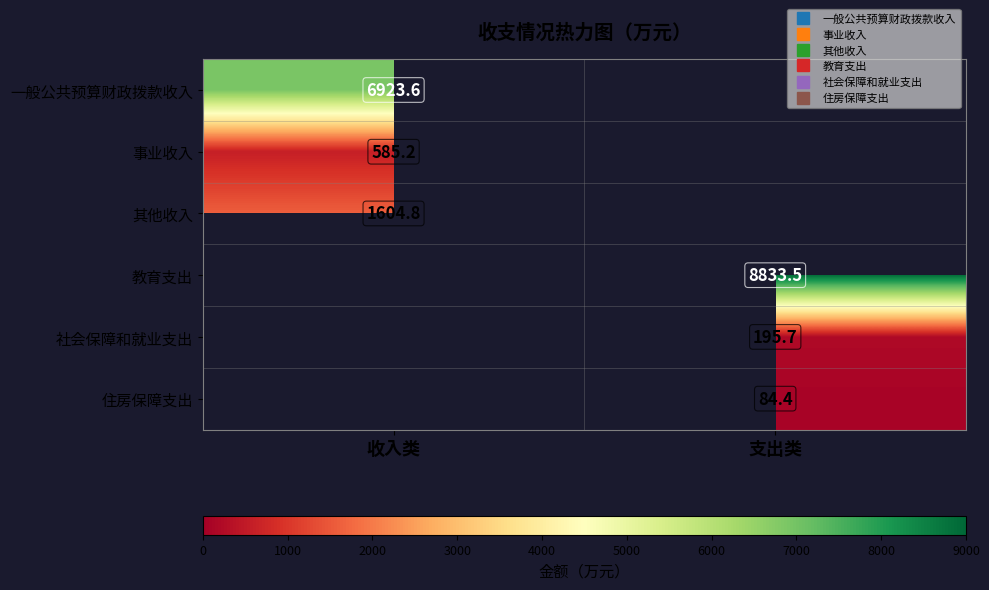

Rank the series at 支出类 from highest to lowest value.

教育支出, 社会保障和就业支出, 住房保障支出, 一般公共预算财政拨款收入, 事业收入, 其他收入